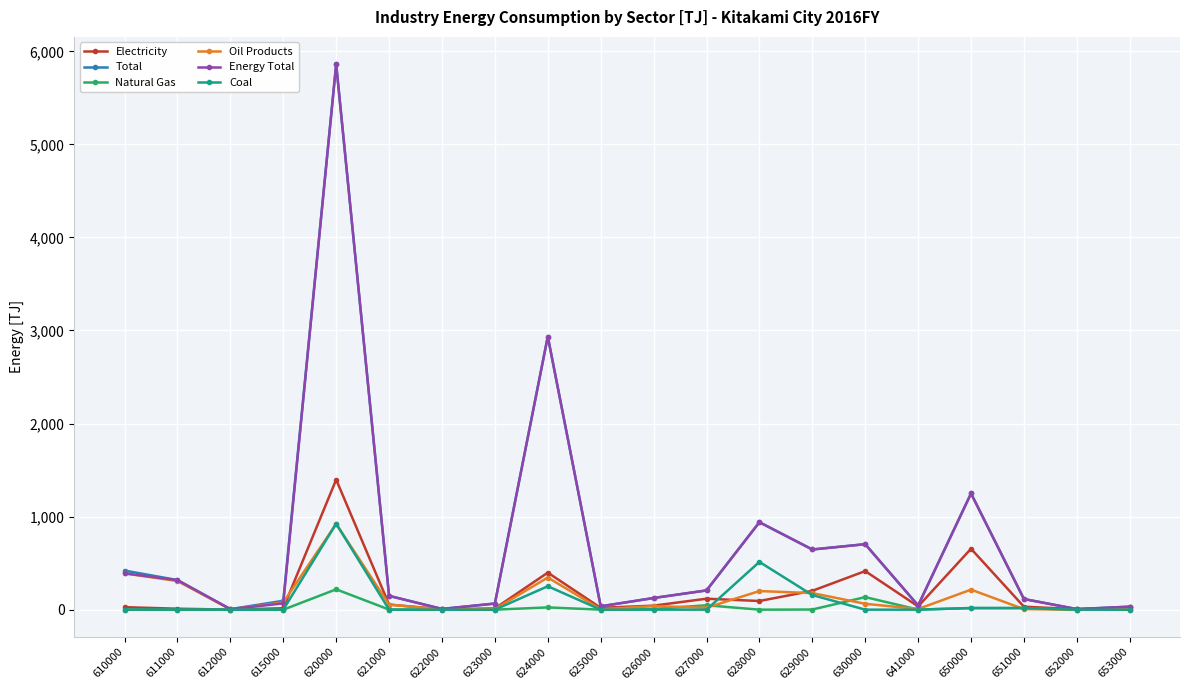

What is the difference between the Coal values at 622000 and 629000?

157.0